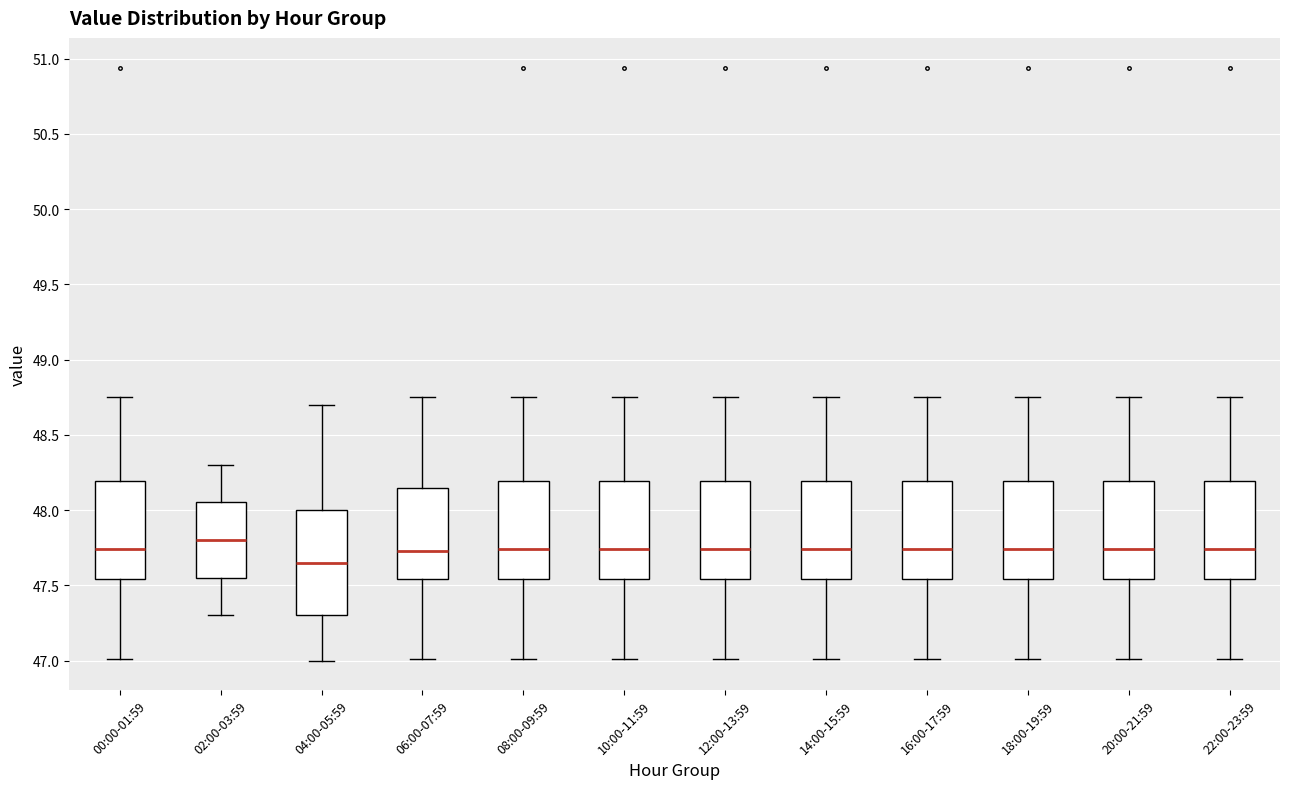

Which box's median line is the lowest?

04:00-05:59